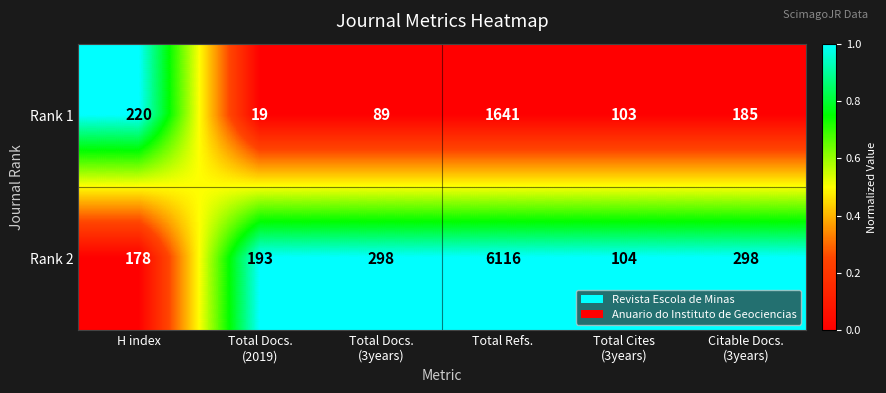

Reading left to right, what are all the values shown in this chart?

Rank 1: 220	19	89	1641	103	185
Rank 2: 178	193	298	6116	104	298